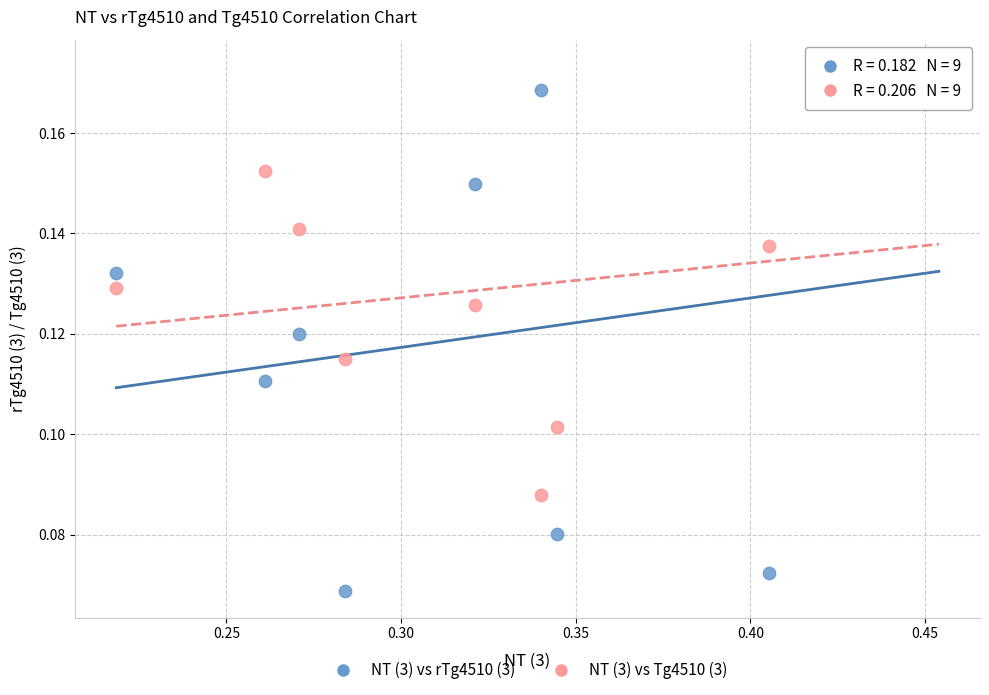

Which series contains the lowest Y value?

NT (3) vs rTg4510 (3)